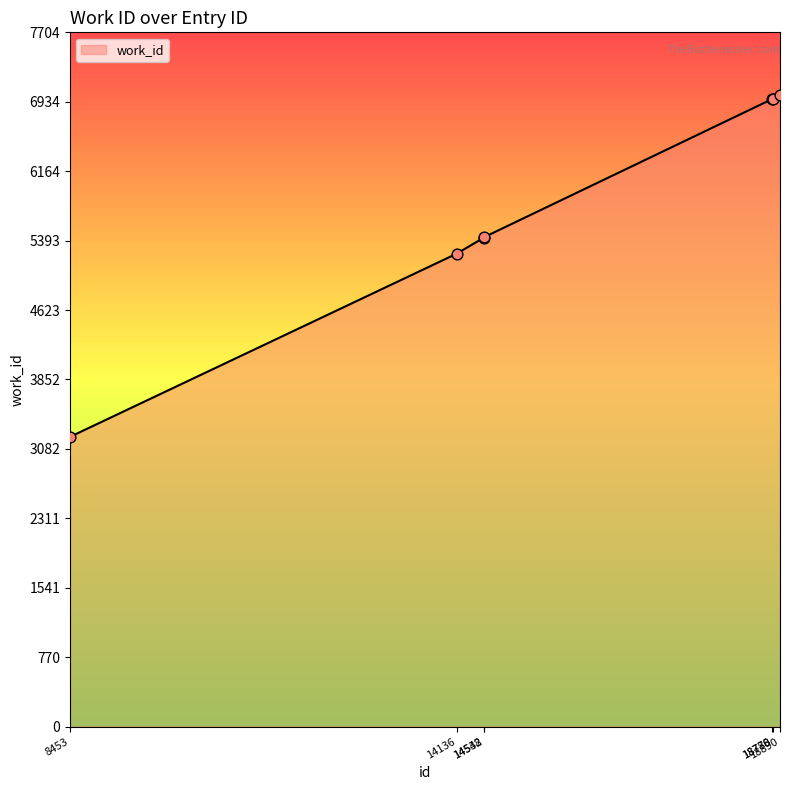

Between 14542 and 8453, which is larger?

14542